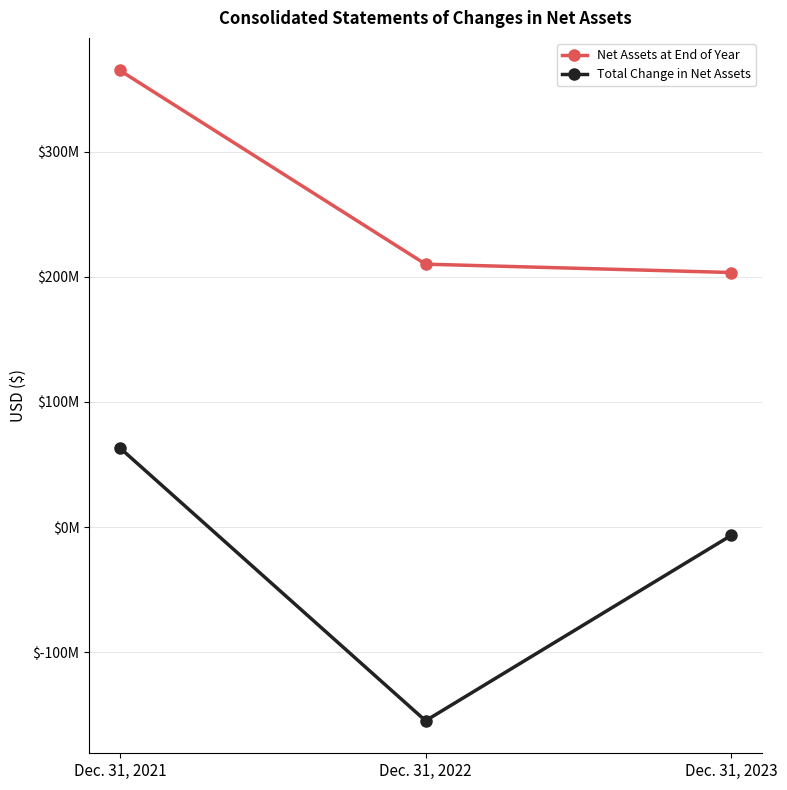

What are all the series names shown in the legend?

Net Assets at End of Year, Total Change in Net Assets